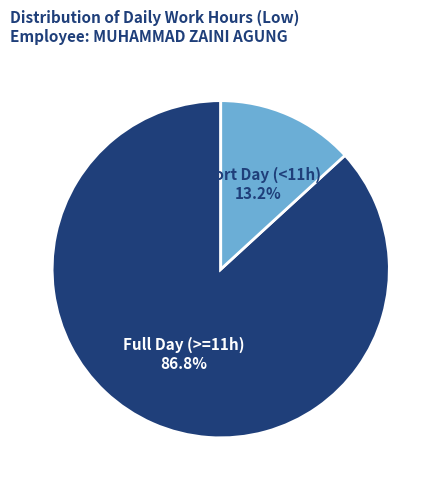

Does any single category account for the majority?

Yes